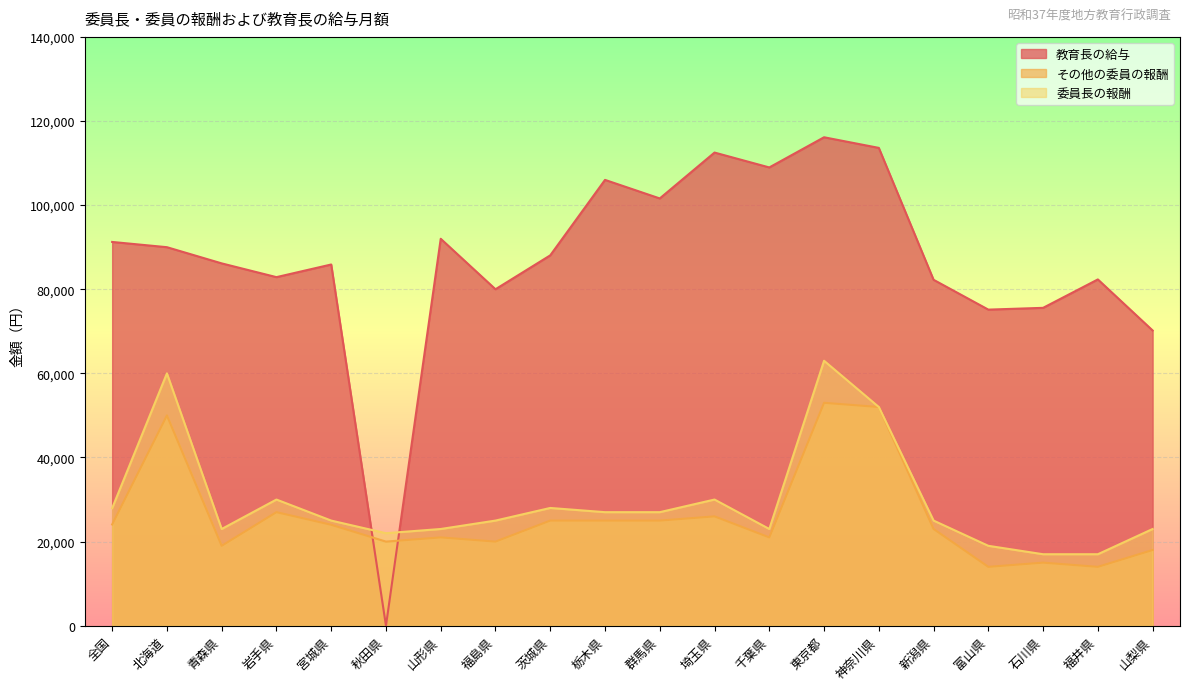

How many data points in 委員長の報酬 are less than 25000?

8